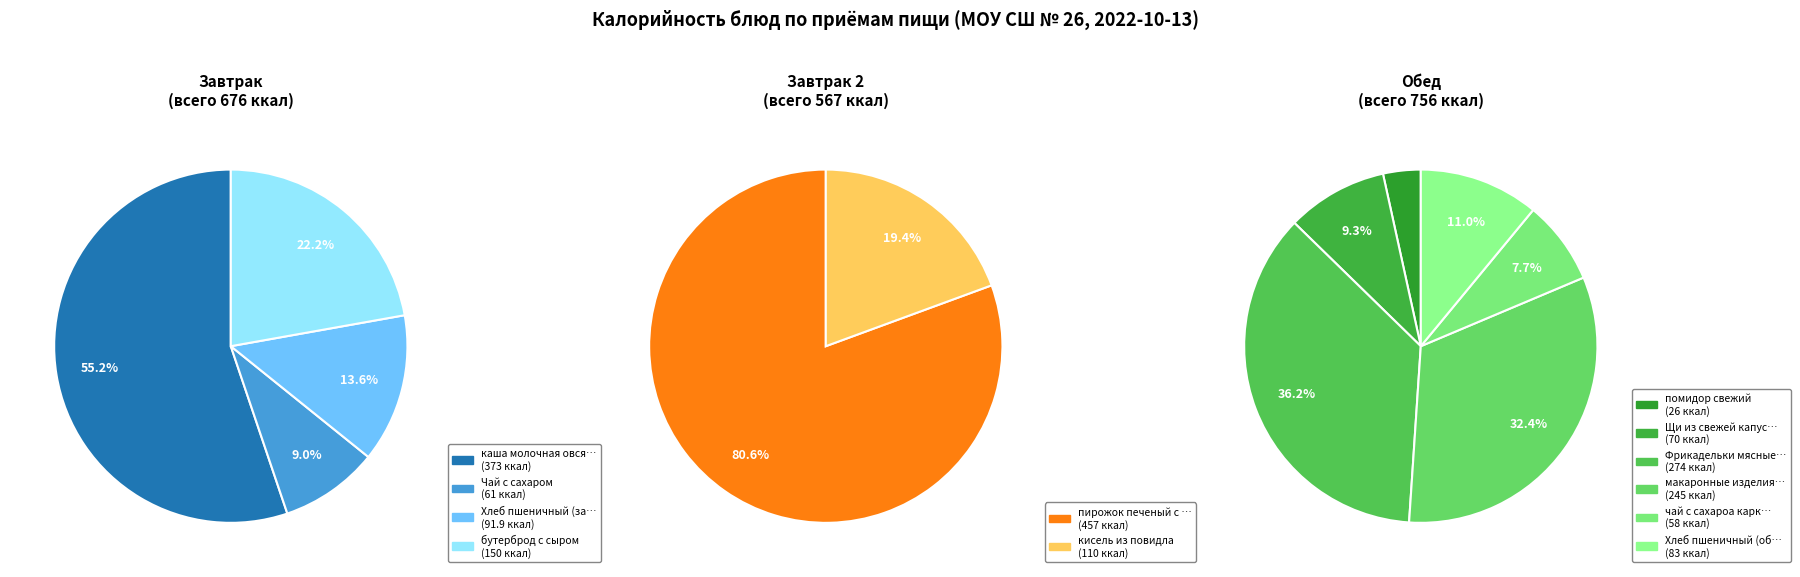

How many segments does this pie chart have?

12